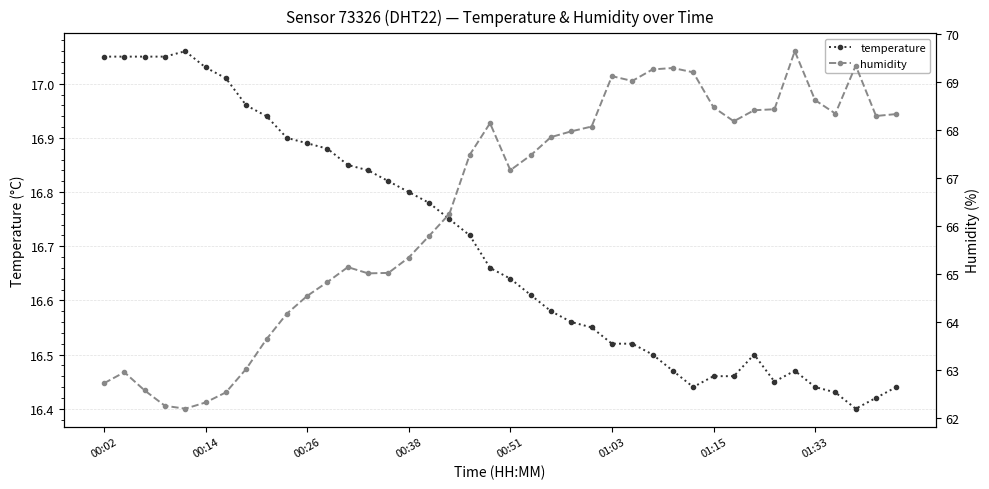

True or false: temperature has more than 2 points higher than both neighbors.

True